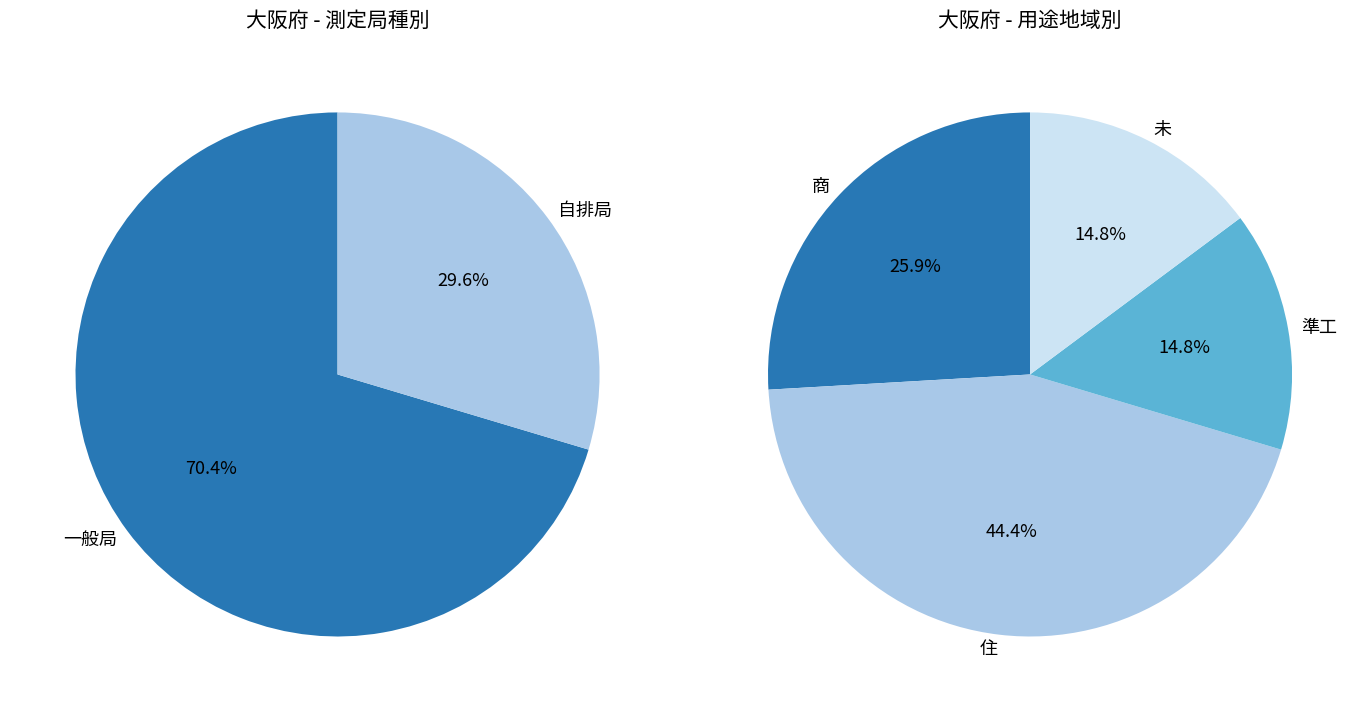

Is 11 the majority of the pie?

No